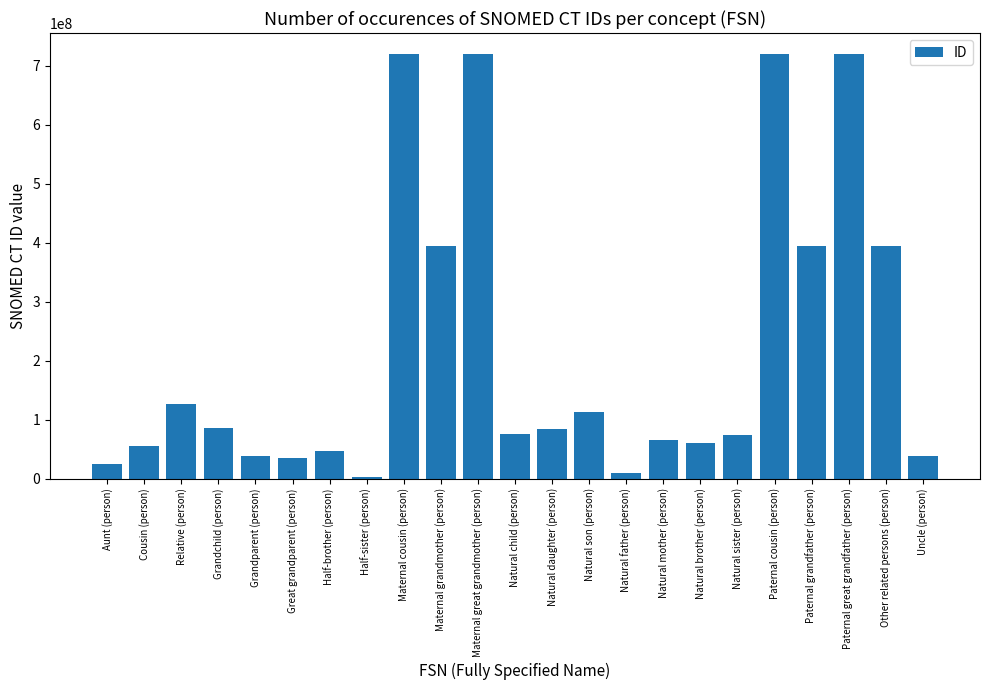

What is the sum of the values at Paternal great grandfather (person) and Natural brother (person)?

780384009